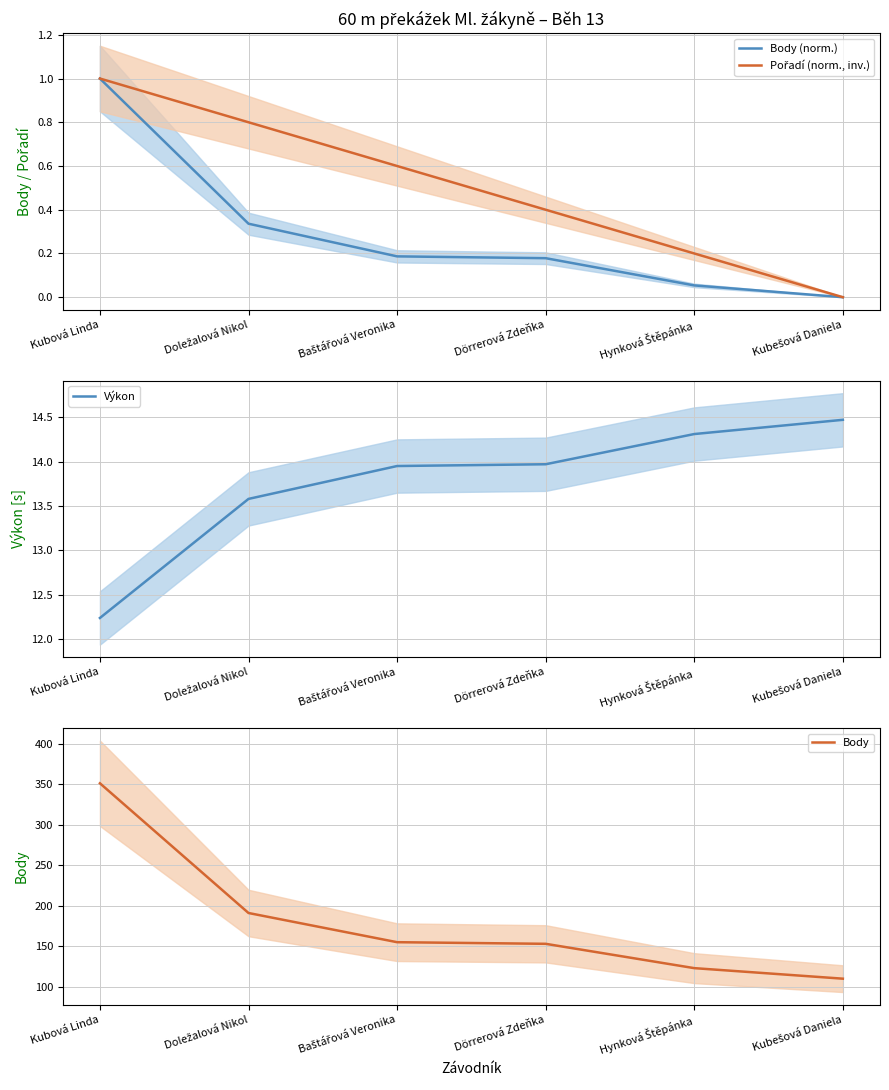

Reading right to left, extract all data points from this chart.

Body (norm.): Kubešová Daniela=0.0	Hynková Štěpánka=0.1	Dörrerová Zdeňka=0.2	Baštářová Veronika=0.2	Doležalová Nikol=0.3	Kubová Linda=1.0
Pořadí (norm., inv.): Kubešová Daniela=0.0	Hynková Štěpánka=0.2	Dörrerová Zdeňka=0.4	Baštářová Veronika=0.6	Doležalová Nikol=0.8	Kubová Linda=1.0
Výkon: Kubešová Daniela=14.5	Hynková Štěpánka=14.3	Dörrerová Zdeňka=14.0	Baštářová Veronika=13.9	Doležalová Nikol=13.6	Kubová Linda=12.2
Body: Kubešová Daniela=110.0	Hynková Štěpánka=123.0	Dörrerová Zdeňka=153.0	Baštářová Veronika=155.0	Doležalová Nikol=191.0	Kubová Linda=351.0